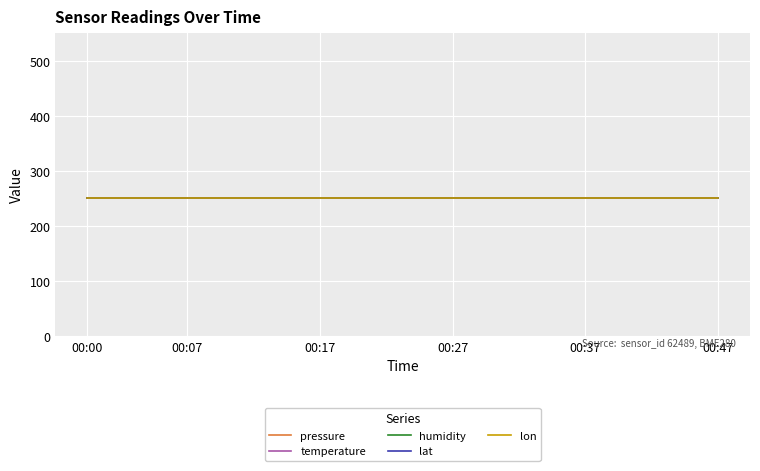

Which category has the lowest value in the temperature series?

00:00